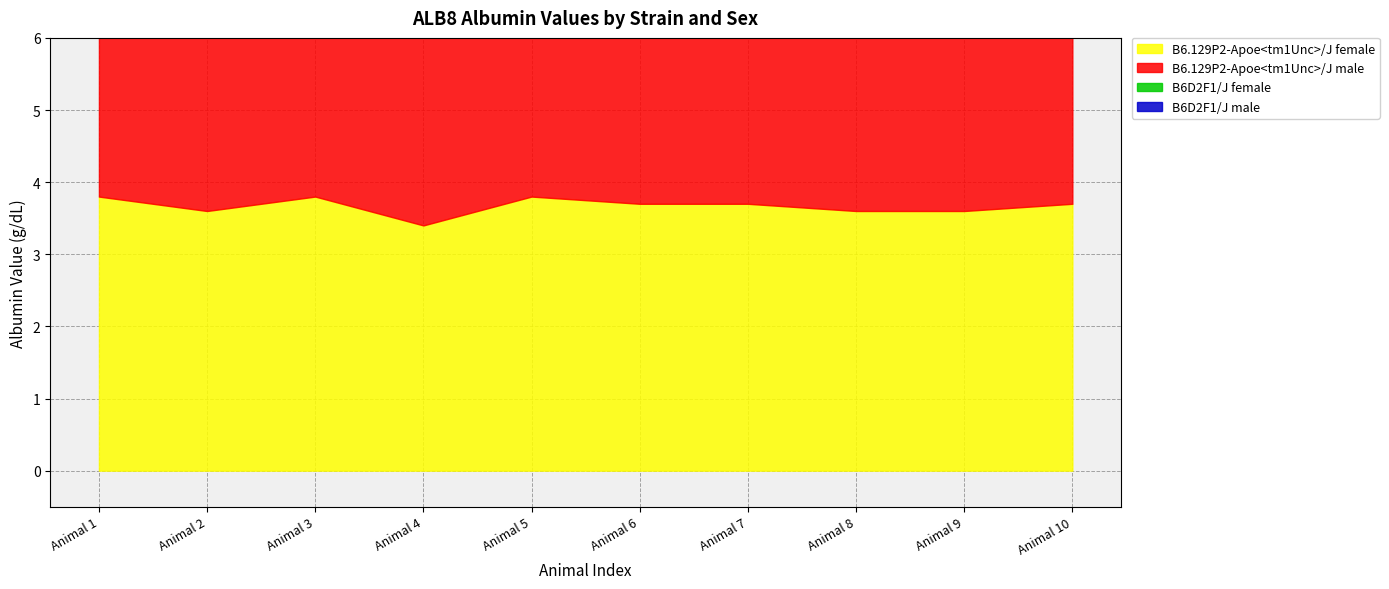

At which category is the sum across all series the highest?

Animal 1